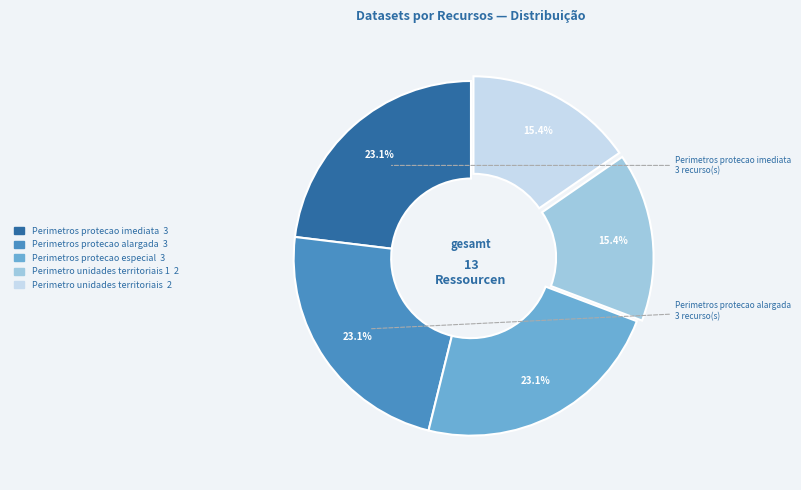

To the nearest percent, what is the average slice percentage?

20%